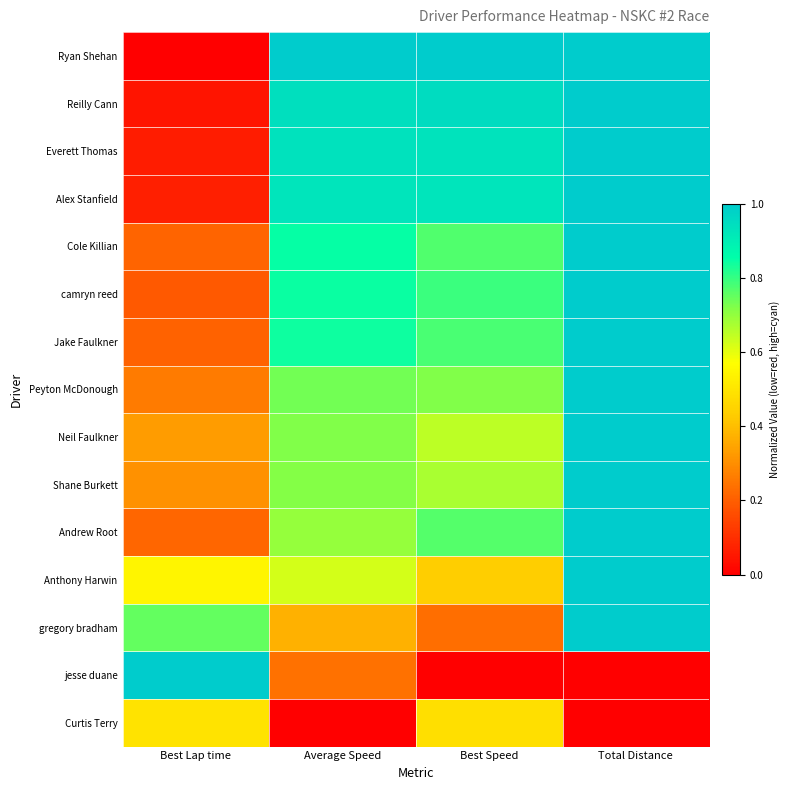

Between Best Lap time and Average Speed, which series saw the biggest shift?

Ryan Shehan